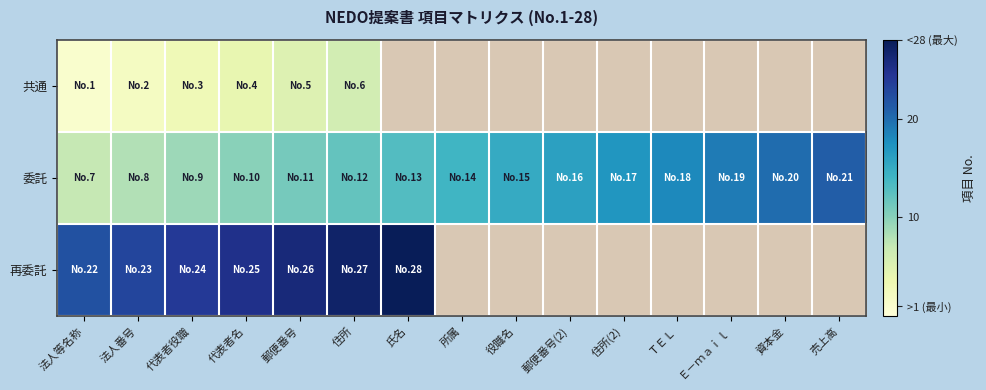

Is it true that 共通 equals 4.0 at 代表者名?

True